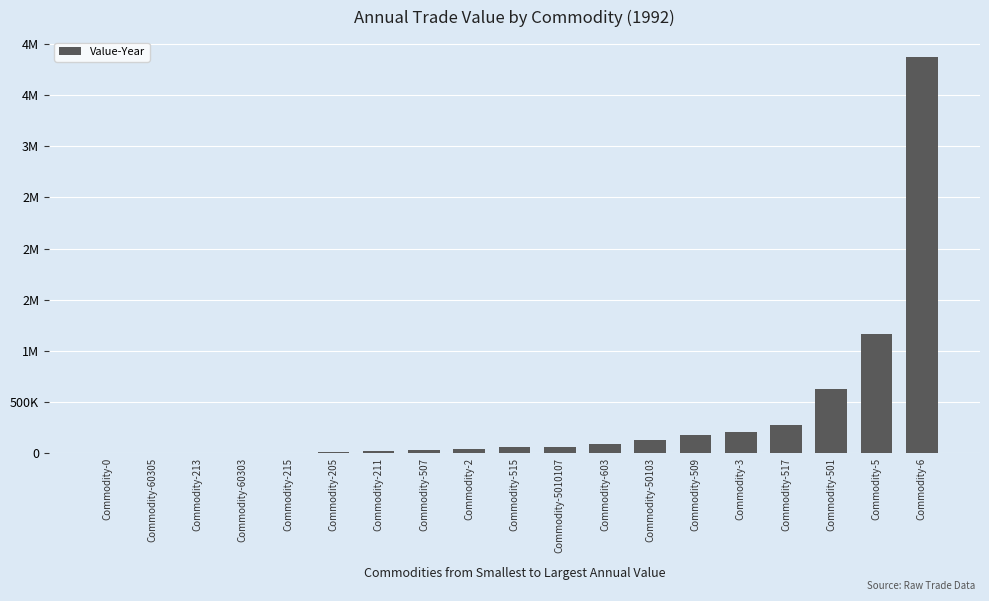

How many values exceed 56965?

9